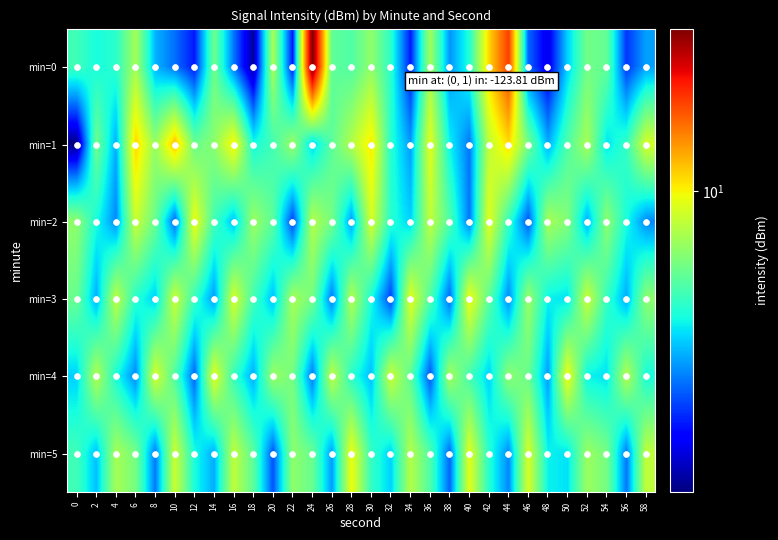

What is the total value across all series at 26?

50.8